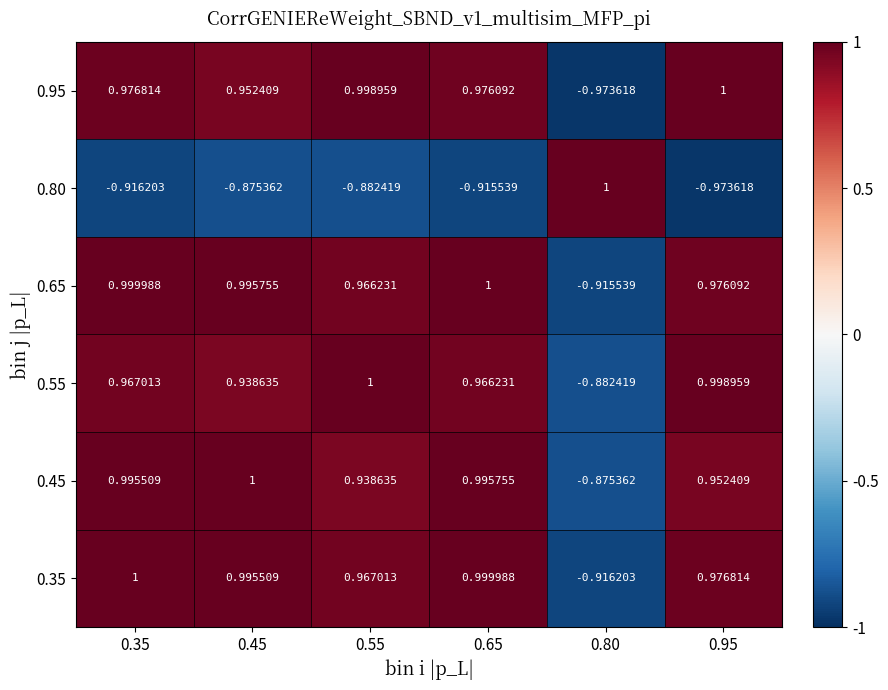

What is the spread (max minus min) of values at 0.95?

2.0